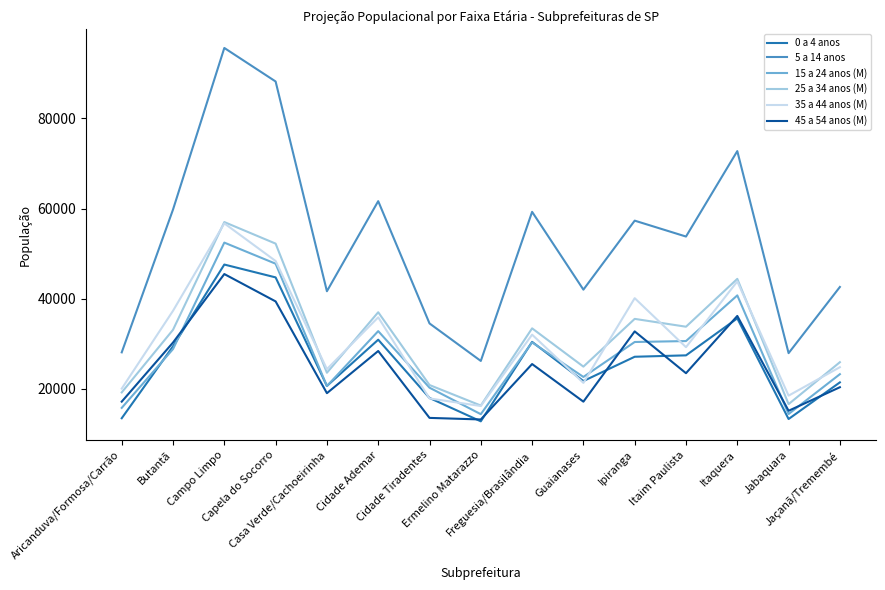

What is the difference between the maximum and second lowest values in the 45 a 54 anos (M) series?

31915